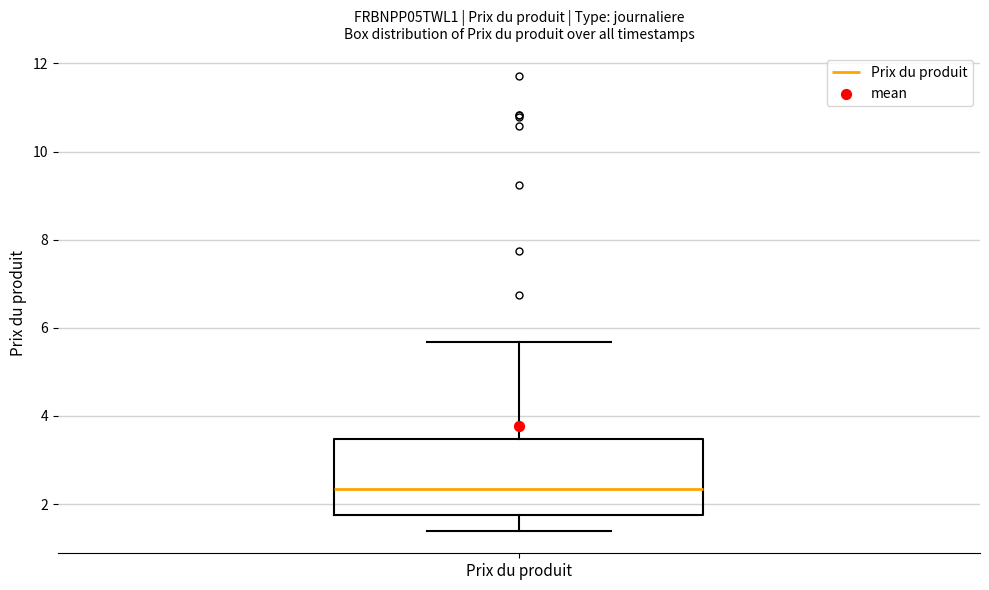

Read this box plot against the y-axis: the position of the median line, the range covered by the box, and the ends of both whiskers. The values are not printed on the chart, so give them approximately, as read against the axis.

median 2.4, box 1.8 to 3.4, whiskers 1.4 to 5.6